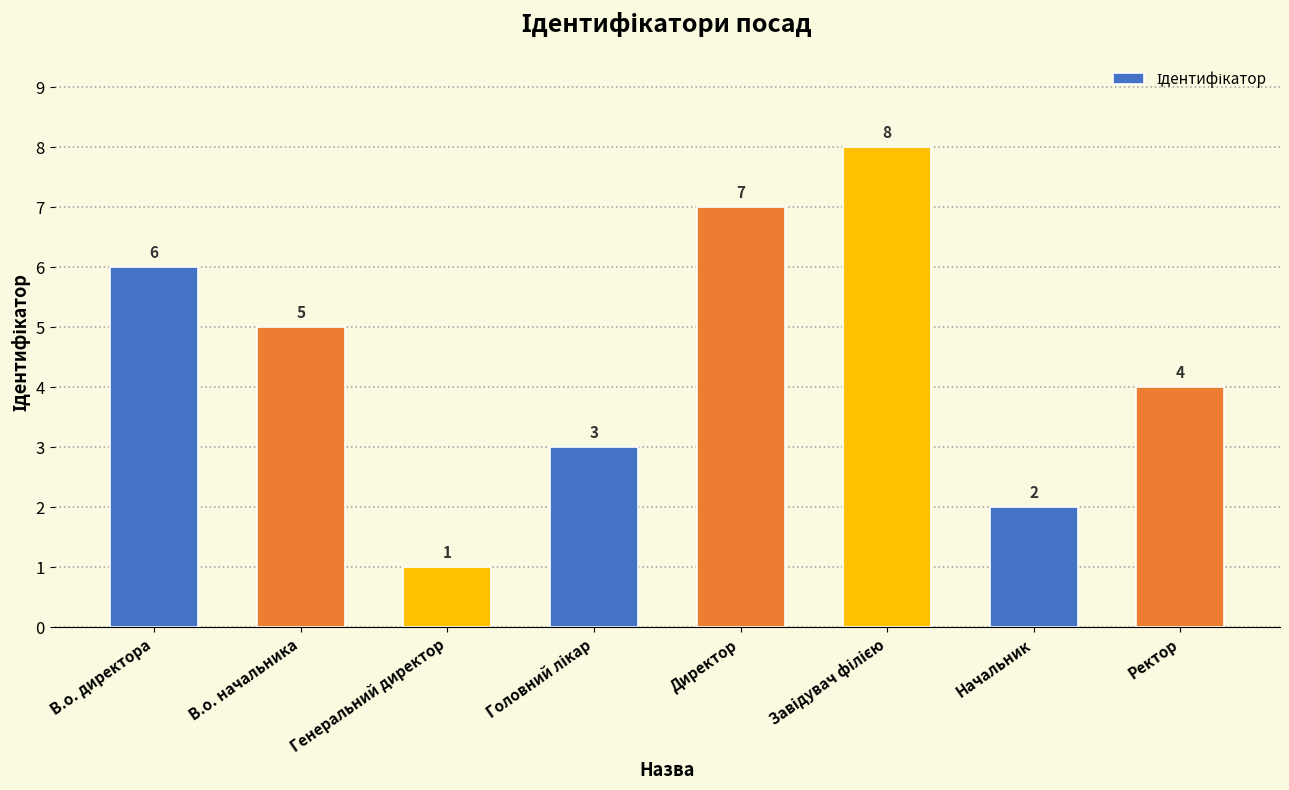

Approximately how many times larger is the value at Генеральний директор compared to Начальник?

0.5